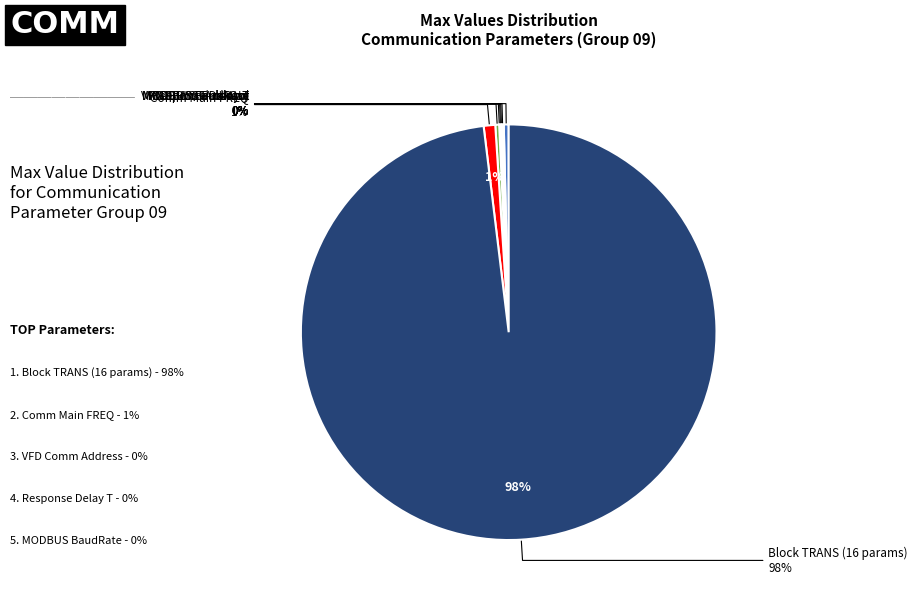

Between PLC Cmd Force 0 and Block TRANS 1-4, which is larger?

PLC Cmd Force 0